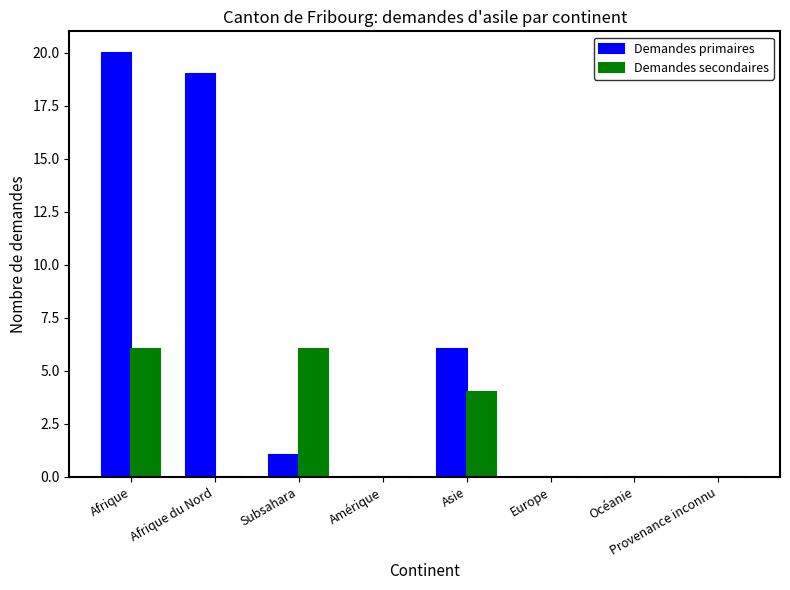

Which series has the largest total across all categories?

Demandes primaires